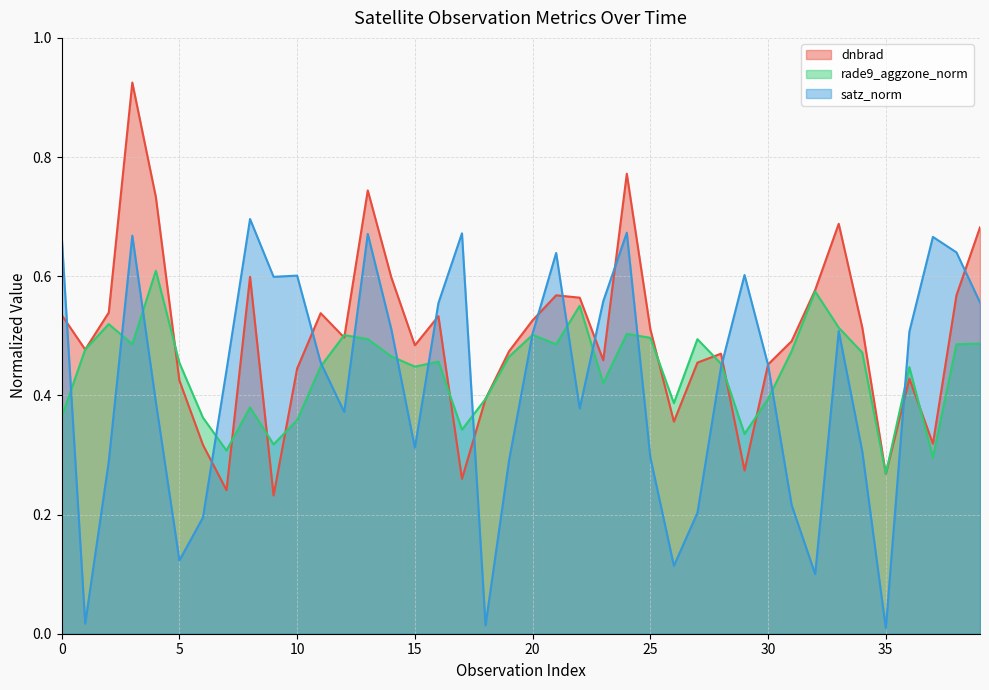

How many lines are shown in the chart?

3